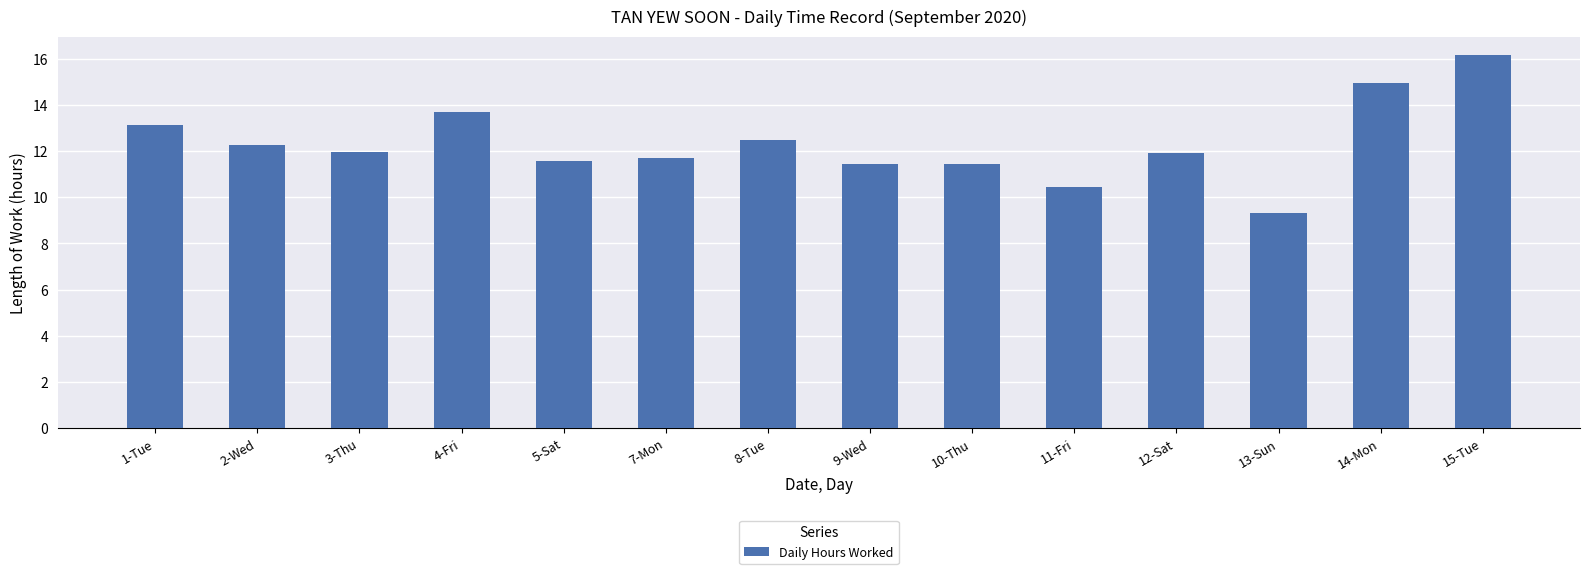

How many values are below 11?

2